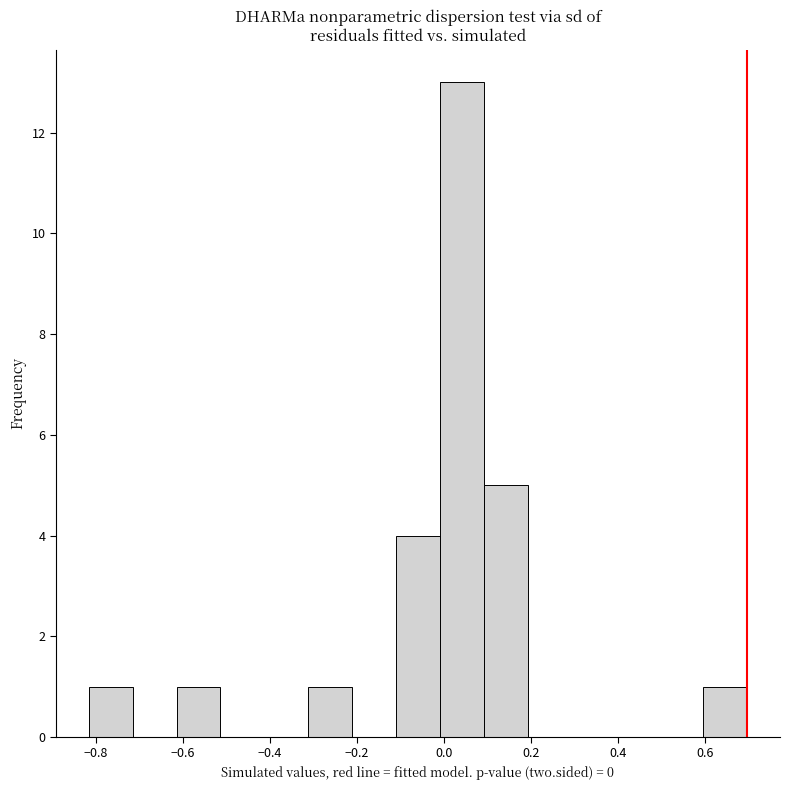

What is the height of the bar covering 0.10 to 0.20 on the x-axis? Neither the bar edges nor the heights are printed on the chart, so give them approximately, as read against the axes.

5